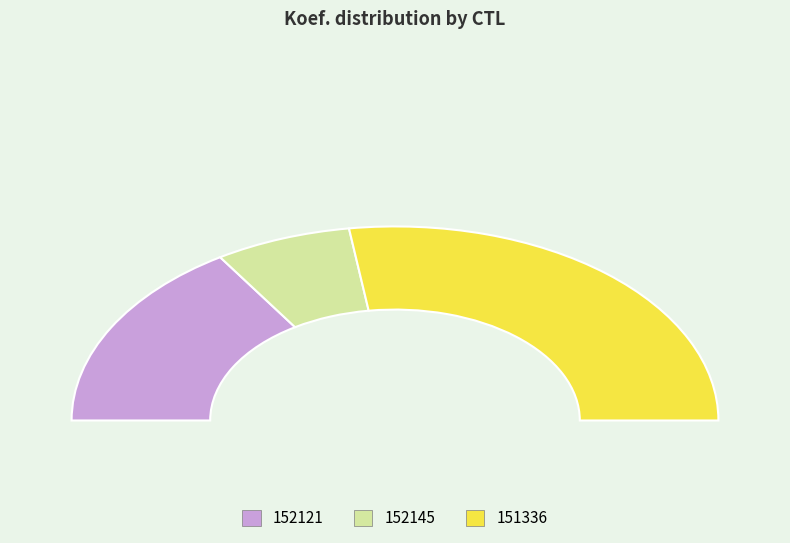

Which has a higher value, 152145 or 152121?

152121